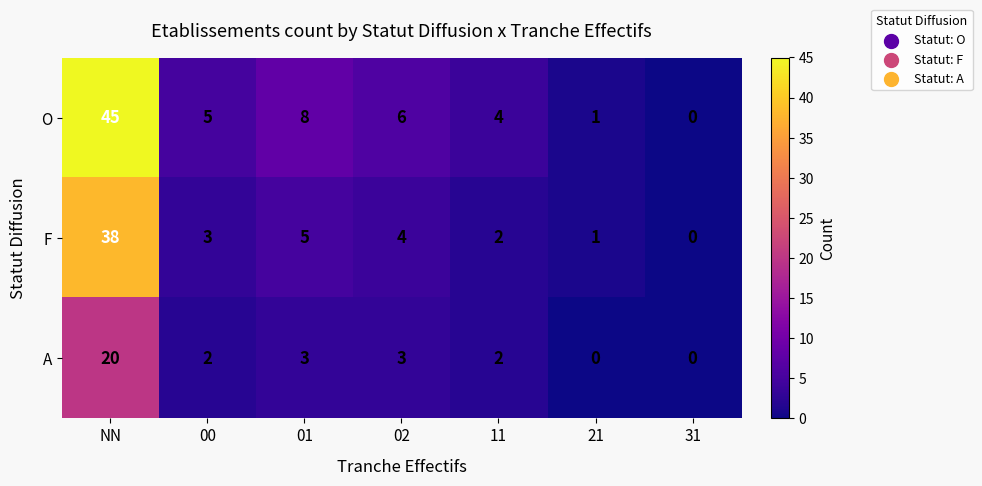

True or false: O has a value of 8 at 01.

True